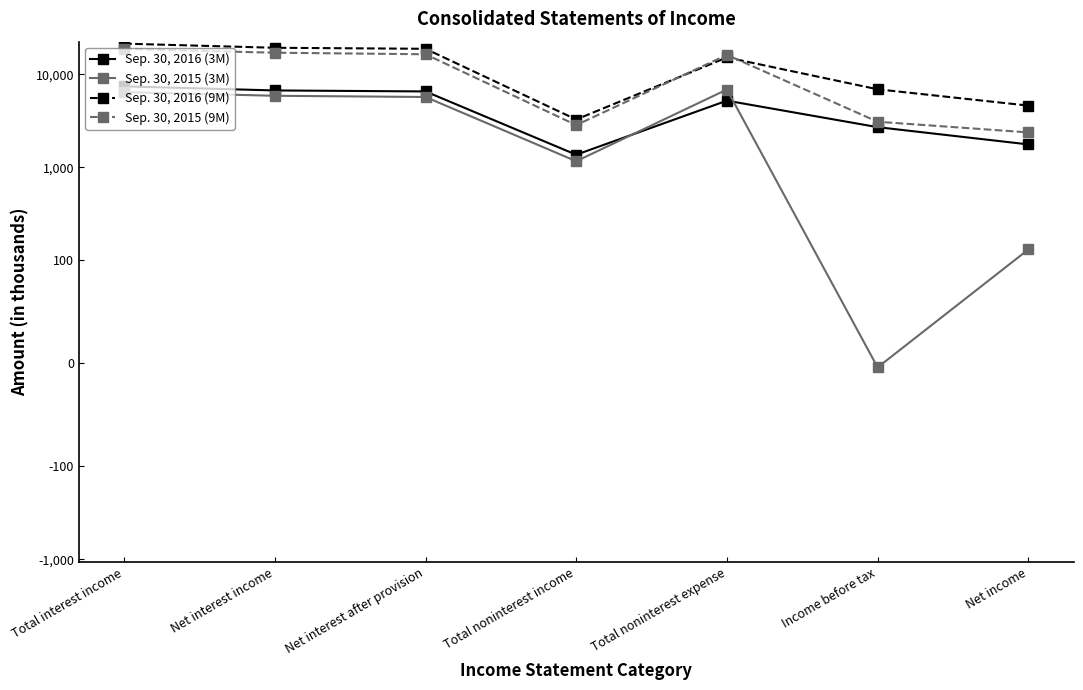

At which category is the sum across all series the highest?

Total interest income